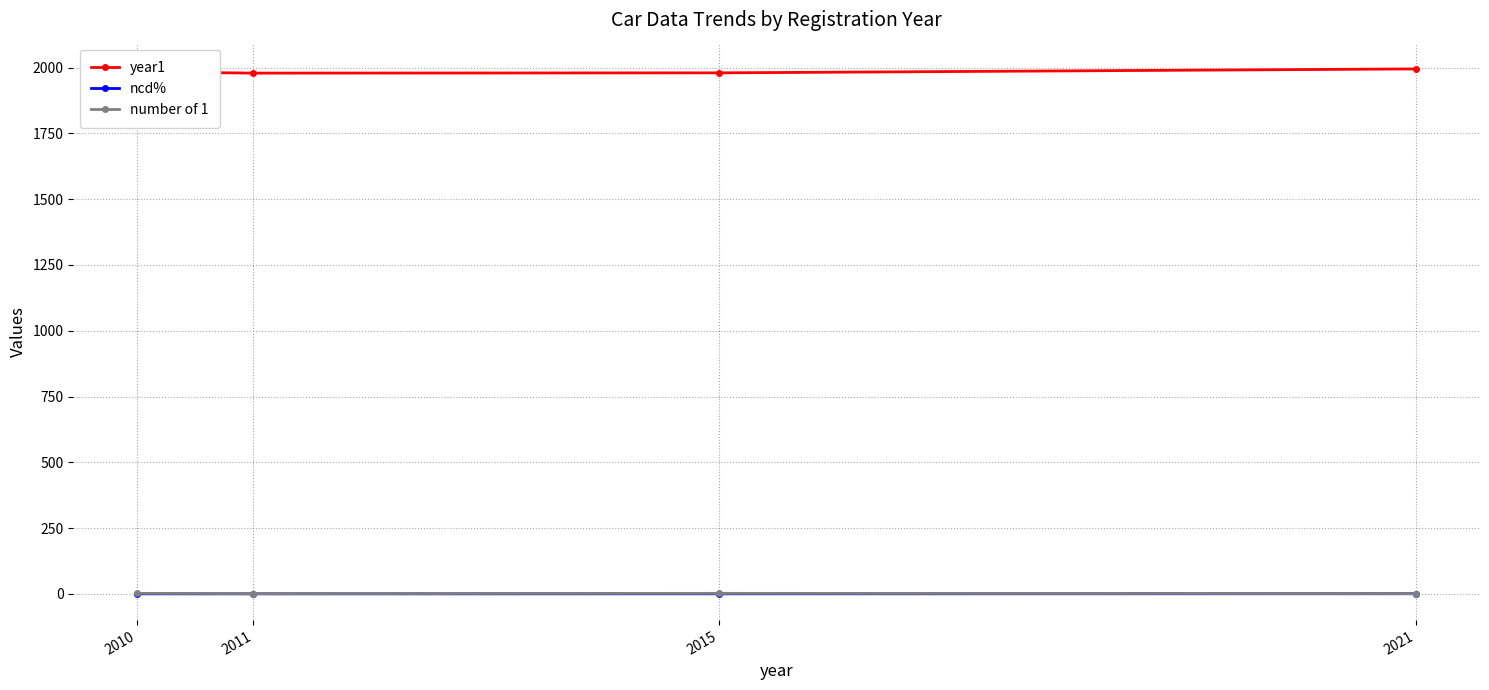

What is the difference between the year1 values at 2021 and 2011?

16.0